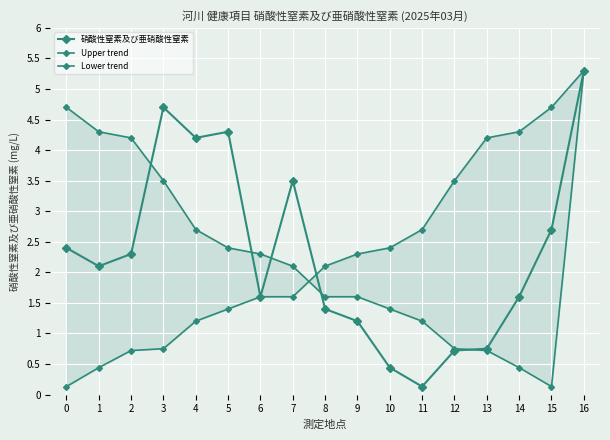

What is the value of the Lower trend point at the 3rd from the left?

0.7